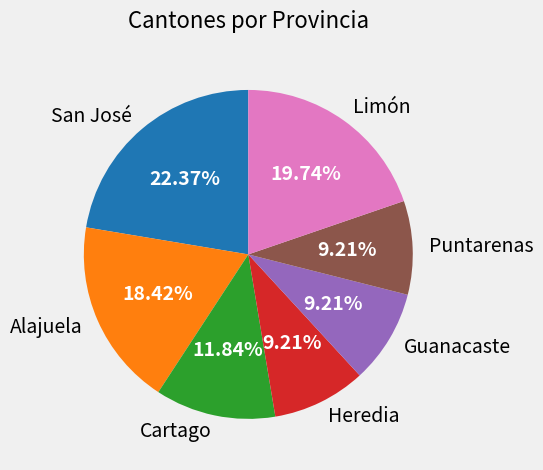

To the nearest percent, what portion does Alajuela represent?

18%